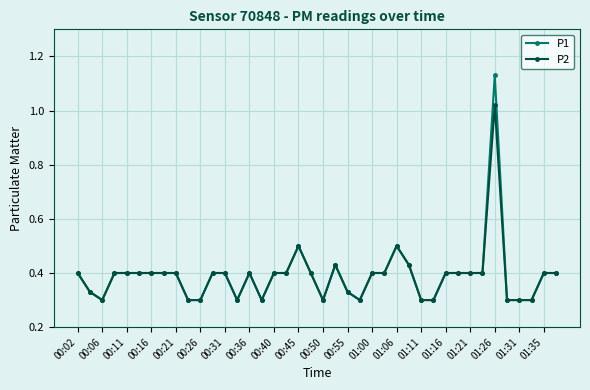

Which series has the largest range (max minus min)?

P1